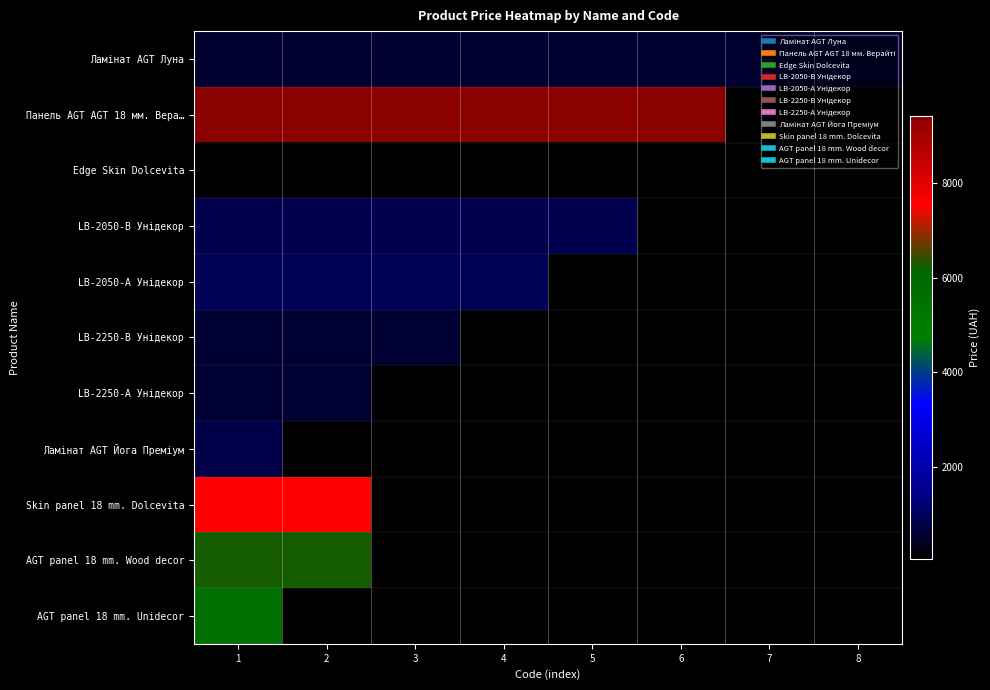

What is the smallest value displayed?

56.7